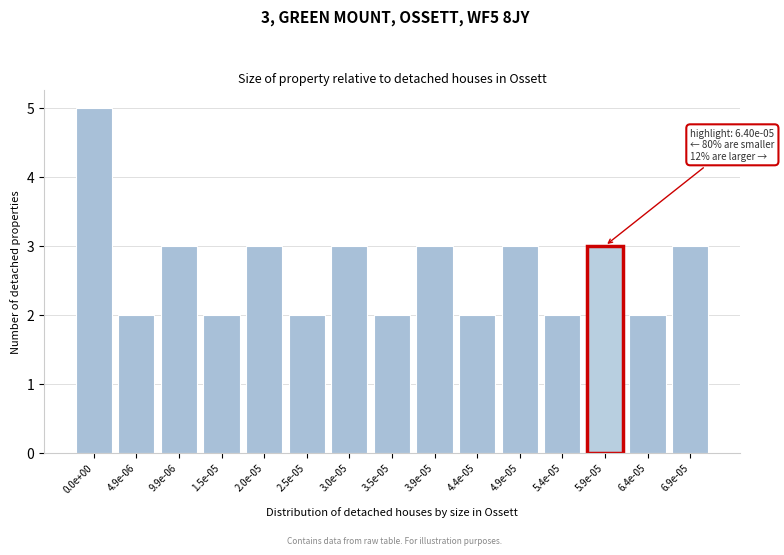

Reading left to right, list all the values displayed in this chart.

0.0e+00=5	4.9e-06=2	9.9e-06=3	1.5e-05=2	2.0e-05=3	2.5e-05=2	3.0e-05=3	3.5e-05=2	3.9e-05=3	4.4e-05=2	4.9e-05=3	5.4e-05=2	5.9e-05=3	6.4e-05=2	6.9e-05=3